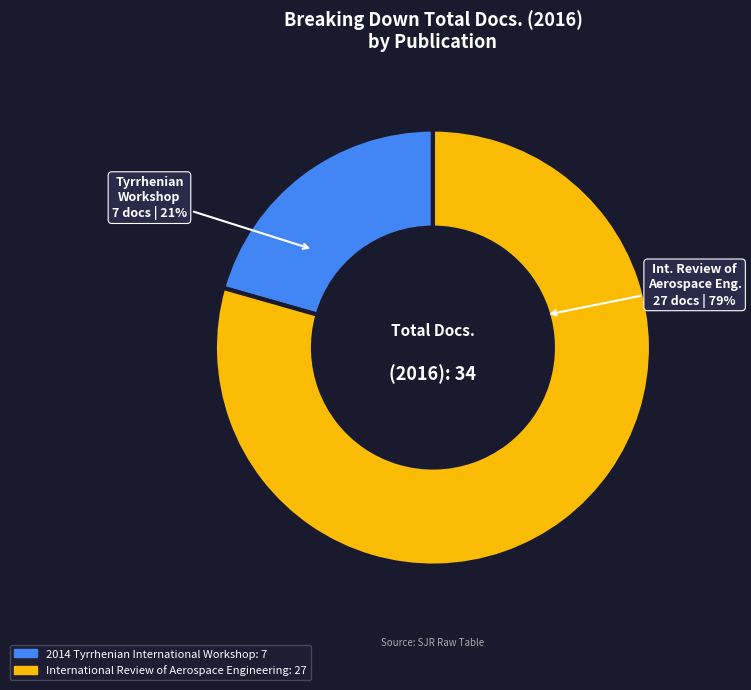

Does International Review of Aerospace Engineering account for over 50% of the chart?

Yes